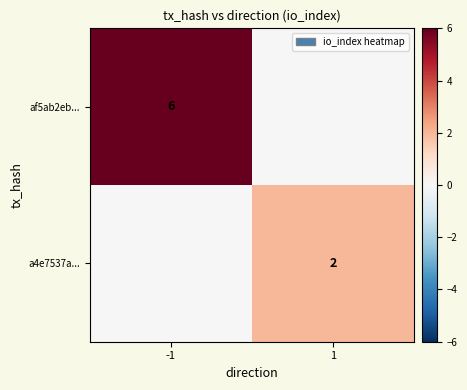

Is the value of af5ab2eb... at -1 greater than the value of a4e7537a... at 1?

Yes